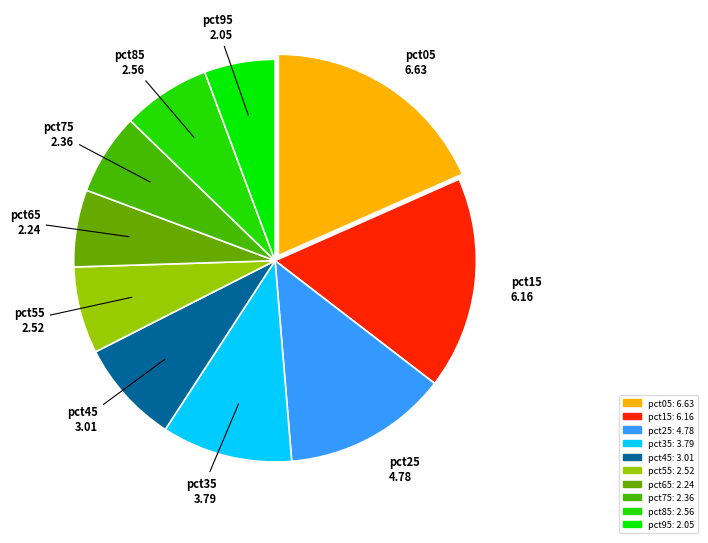

The pct05 slice represents 11% of the pie. True or false?

False